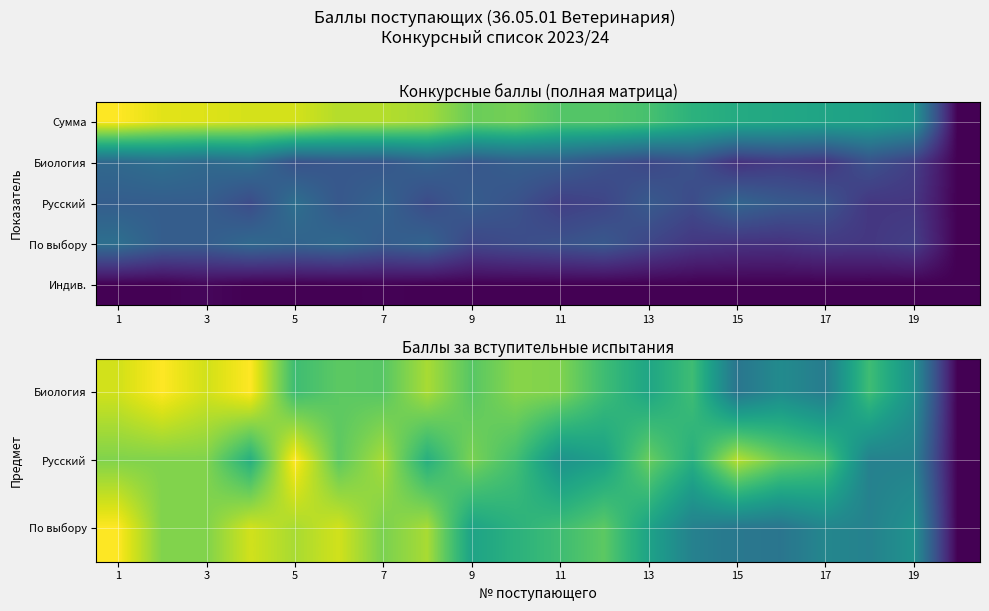

What is the greatest value displayed?

100